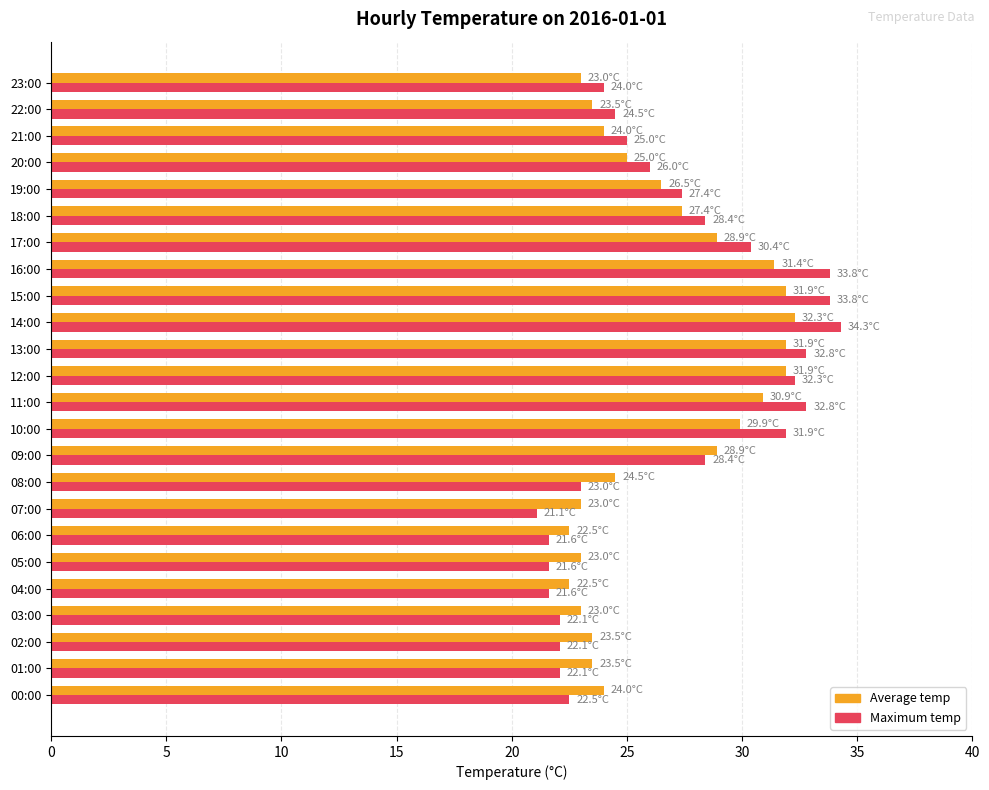

Is the value of Average temp at 23:00 greater than the value of Maximum temp at 16:00?

No